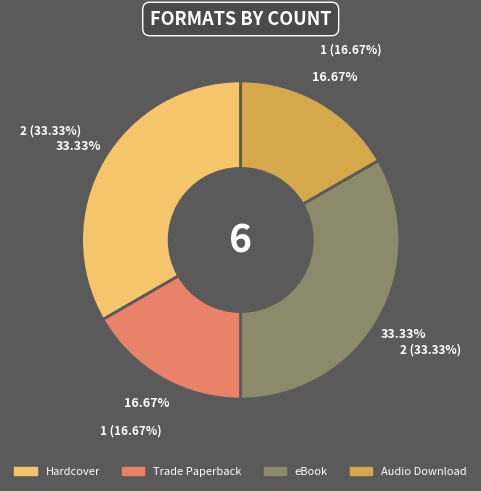

How many segments does this pie chart have?

4